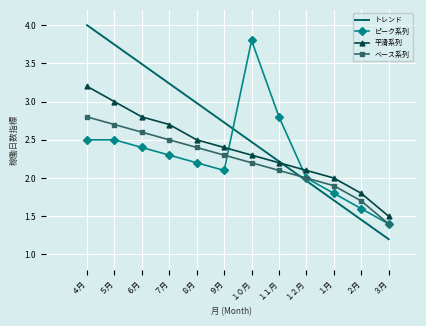

At which label does トレンド reach its minimum?

３月